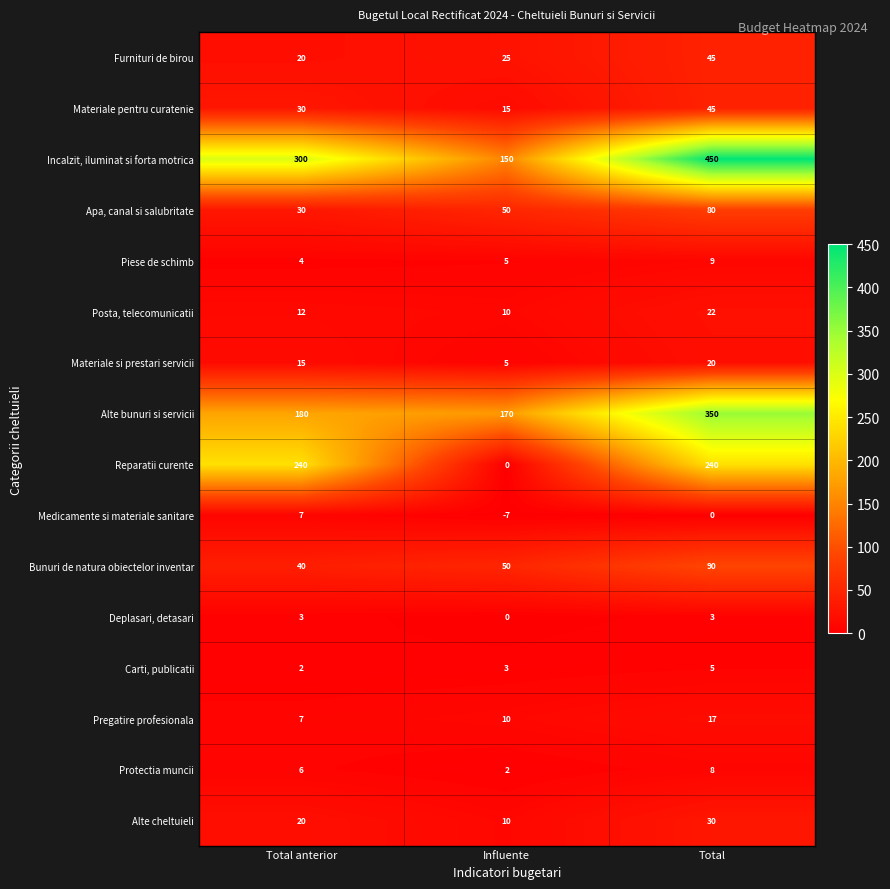

Is it true that Reparatii curente equals 240 at Total anterior?

True